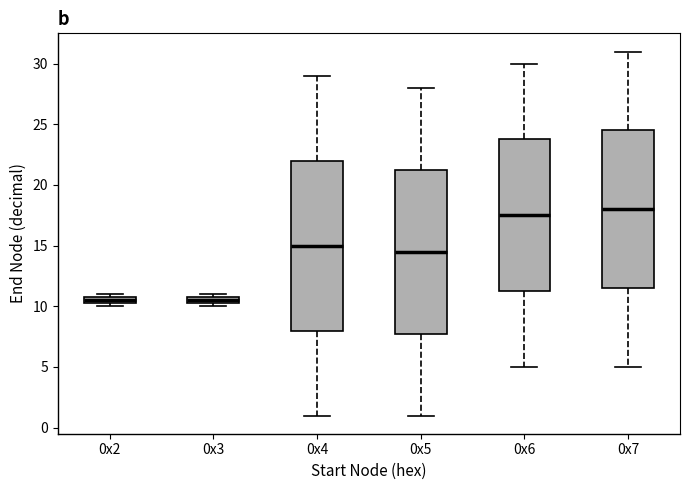

Which box is the tallest, from its lower edge to its upper edge?

0x4